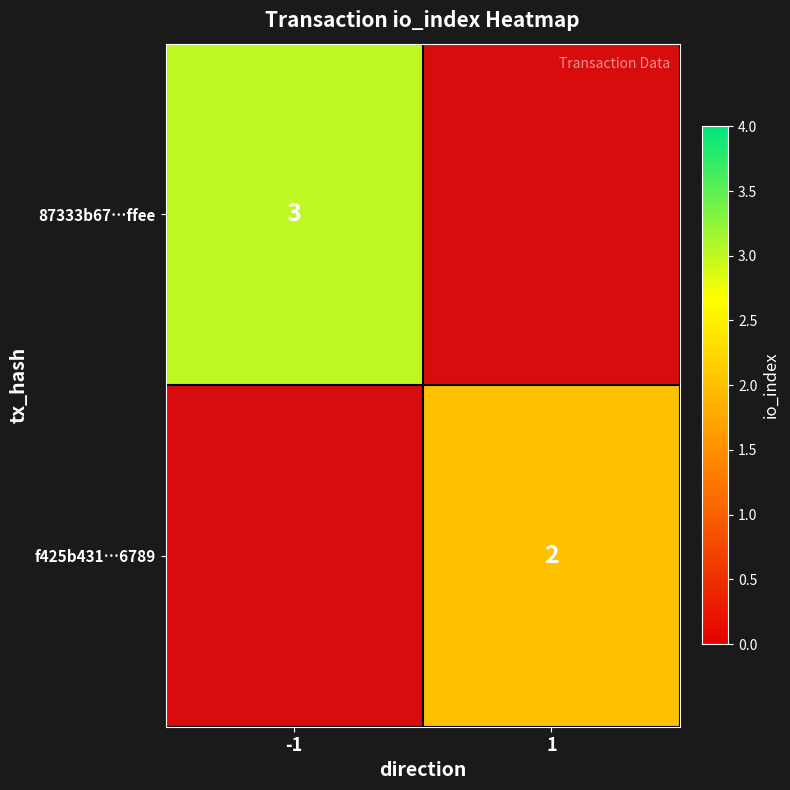

Is it true that 87333b67…ffee equals 3 at -1?

True